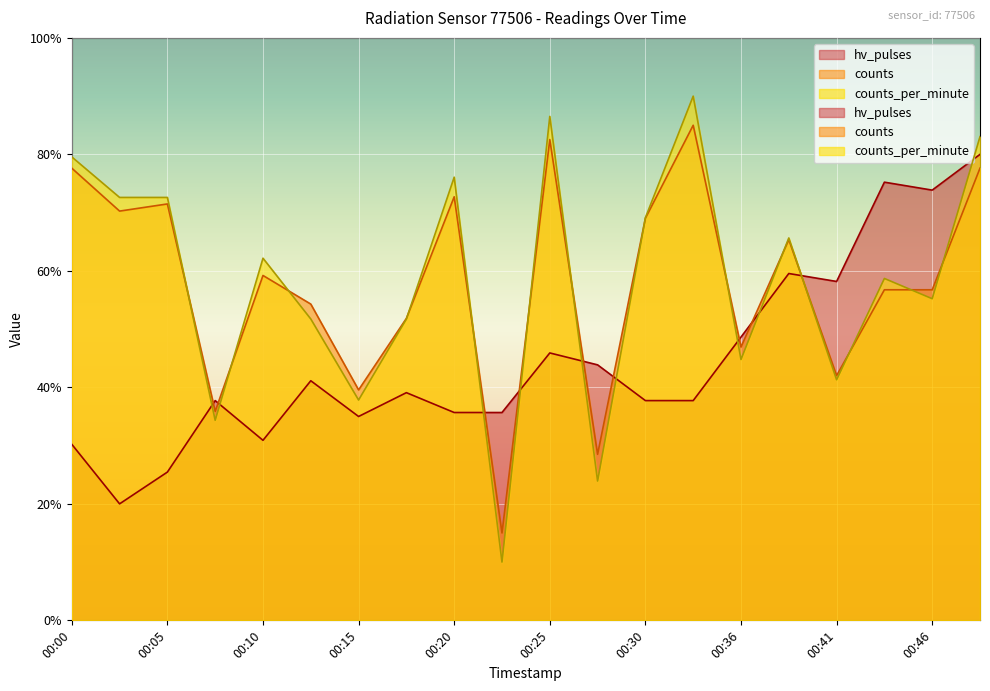

How many values in the counts_per_minute series exceed 62?

10